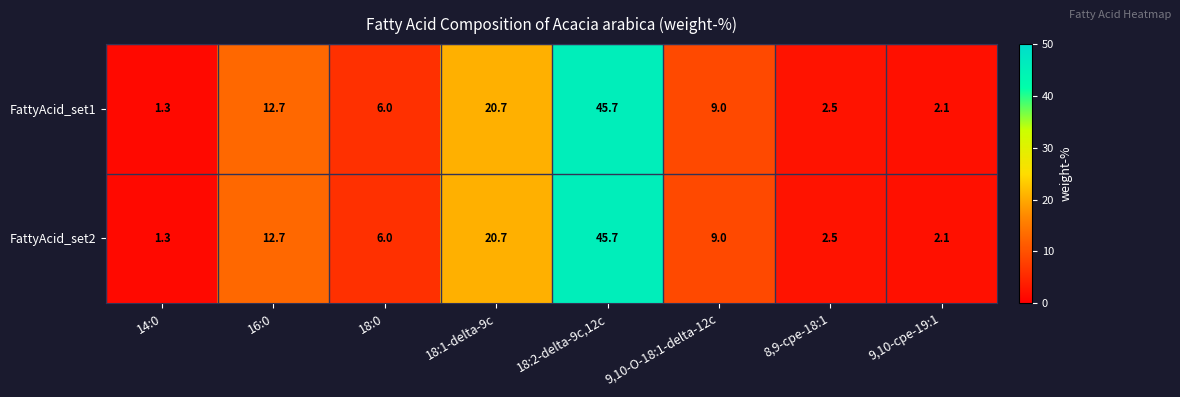

What value does the FattyAcid_set1 series have at 16:0?

12.7